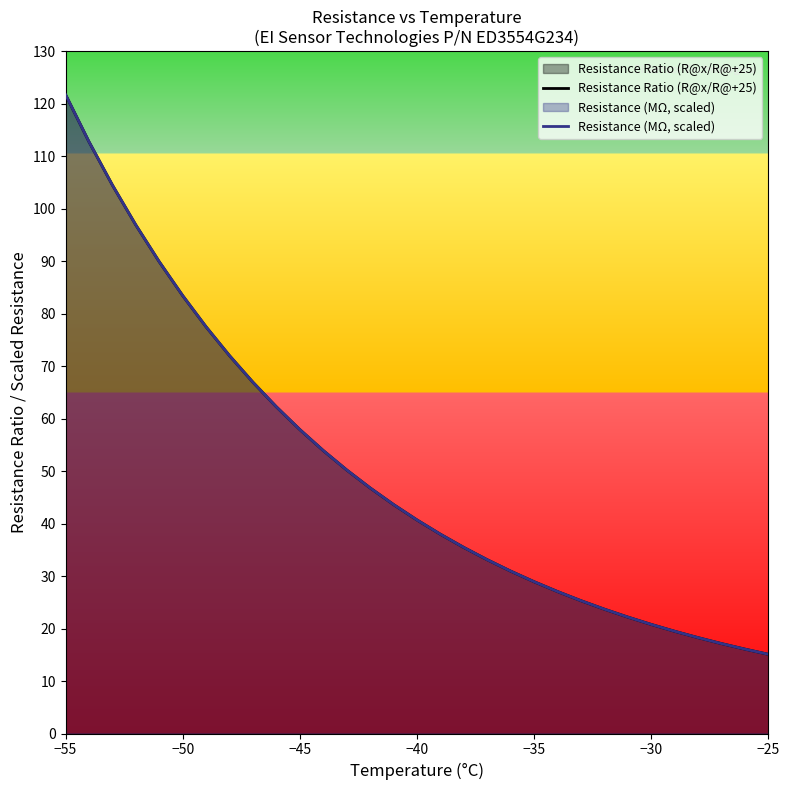

What is the label of the 1st point from the left?

−55